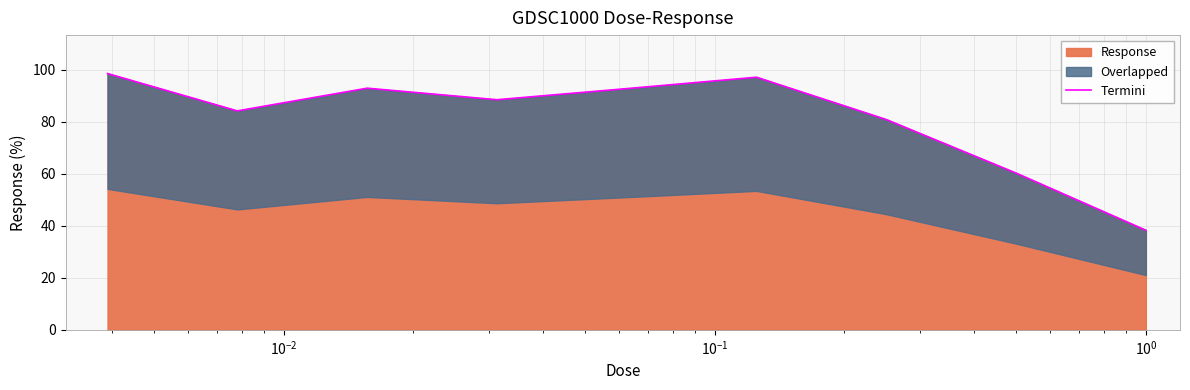

What is the highest value of the Response series?

98.5